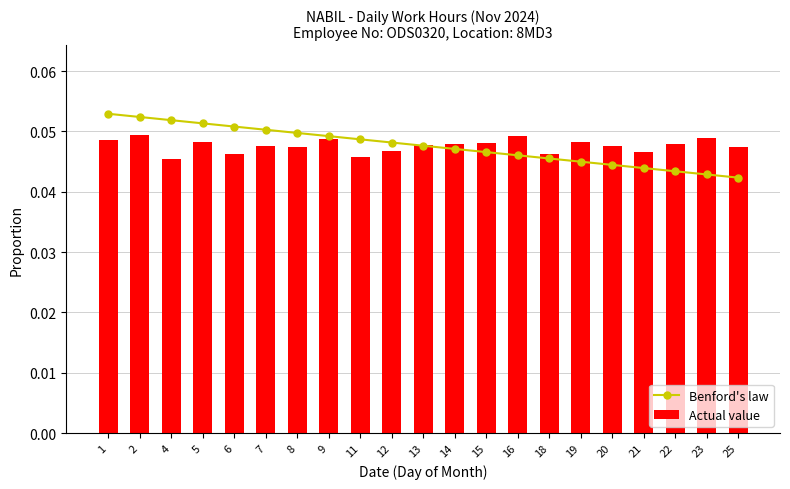

True or false: Actual value has a value of 0.0 at 18.

True